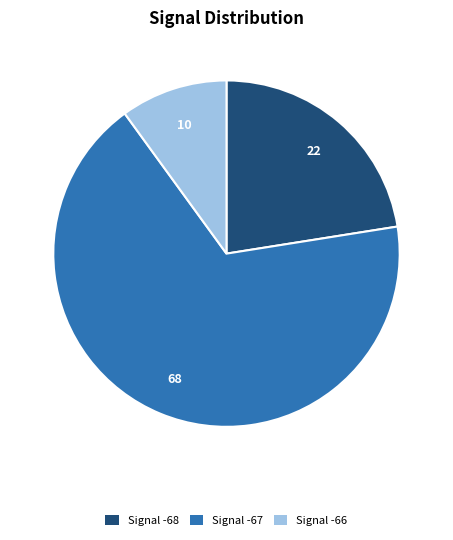

Which category accounts for the majority?

Signal -67